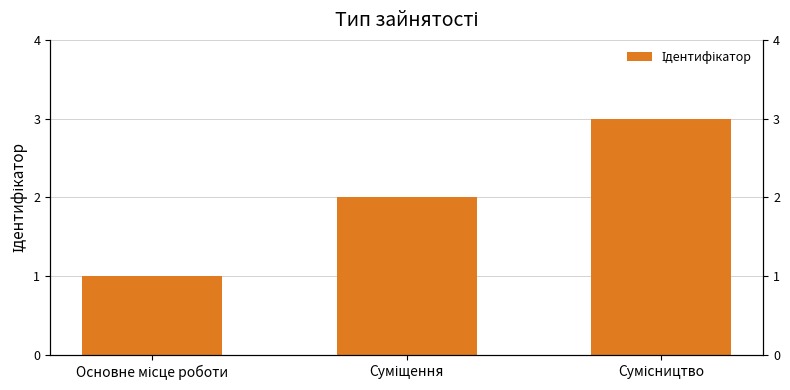

What is the difference between the second highest and minimum values?

1